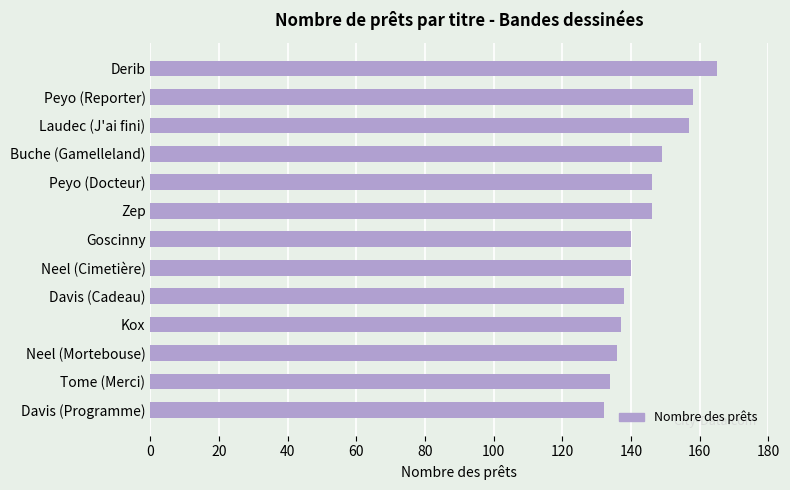

Count the number of categories in the chart.

13